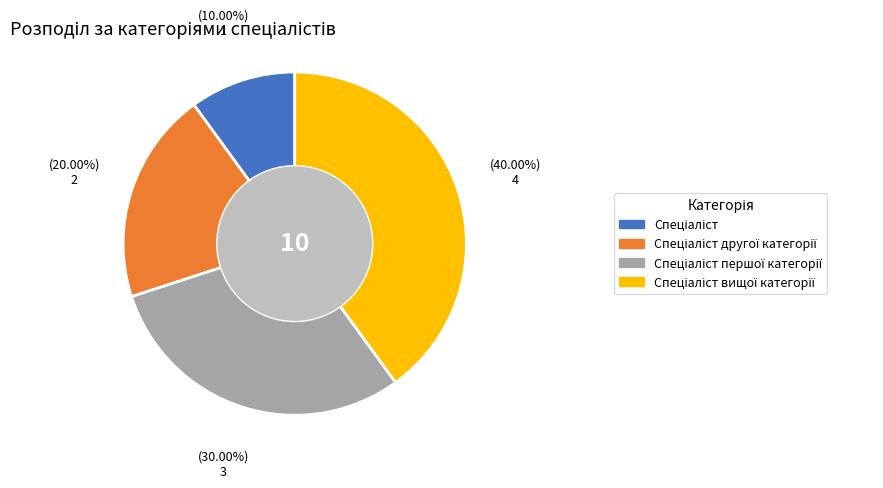

Is there a majority slice in this chart?

No